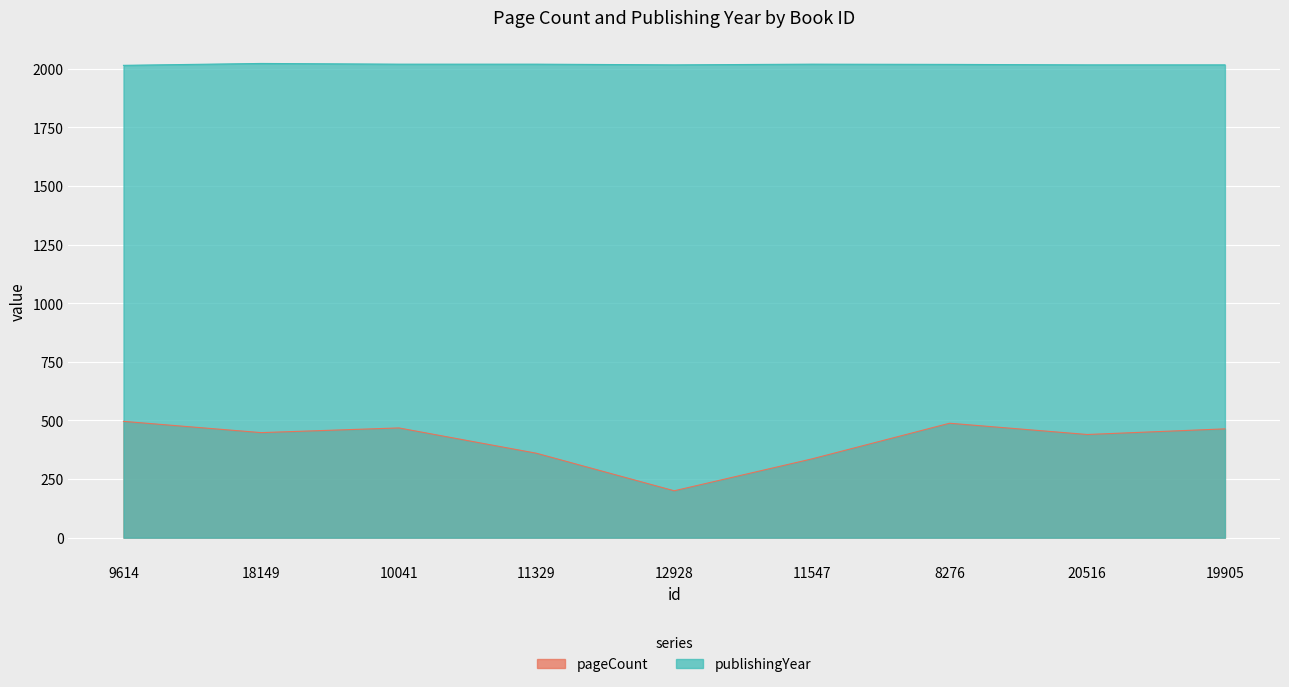

What value does the publishingYear series have at 8276?

2018